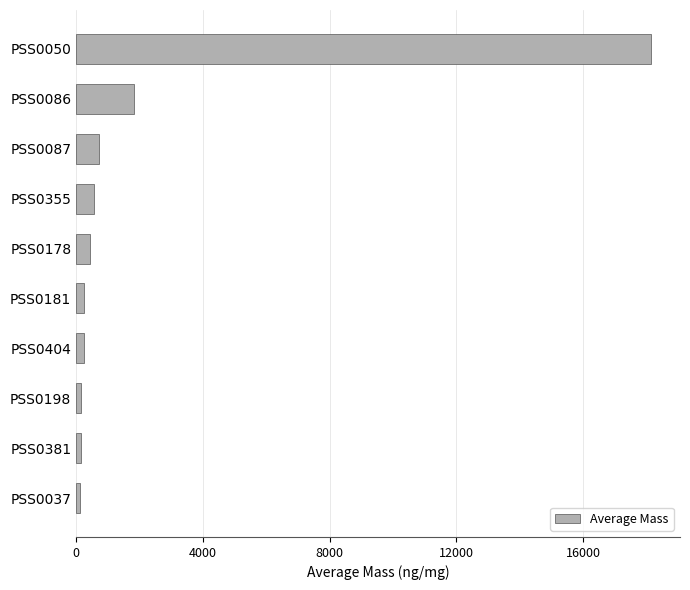

Which has a higher value, PSS0050 or PSS0178?

PSS0050